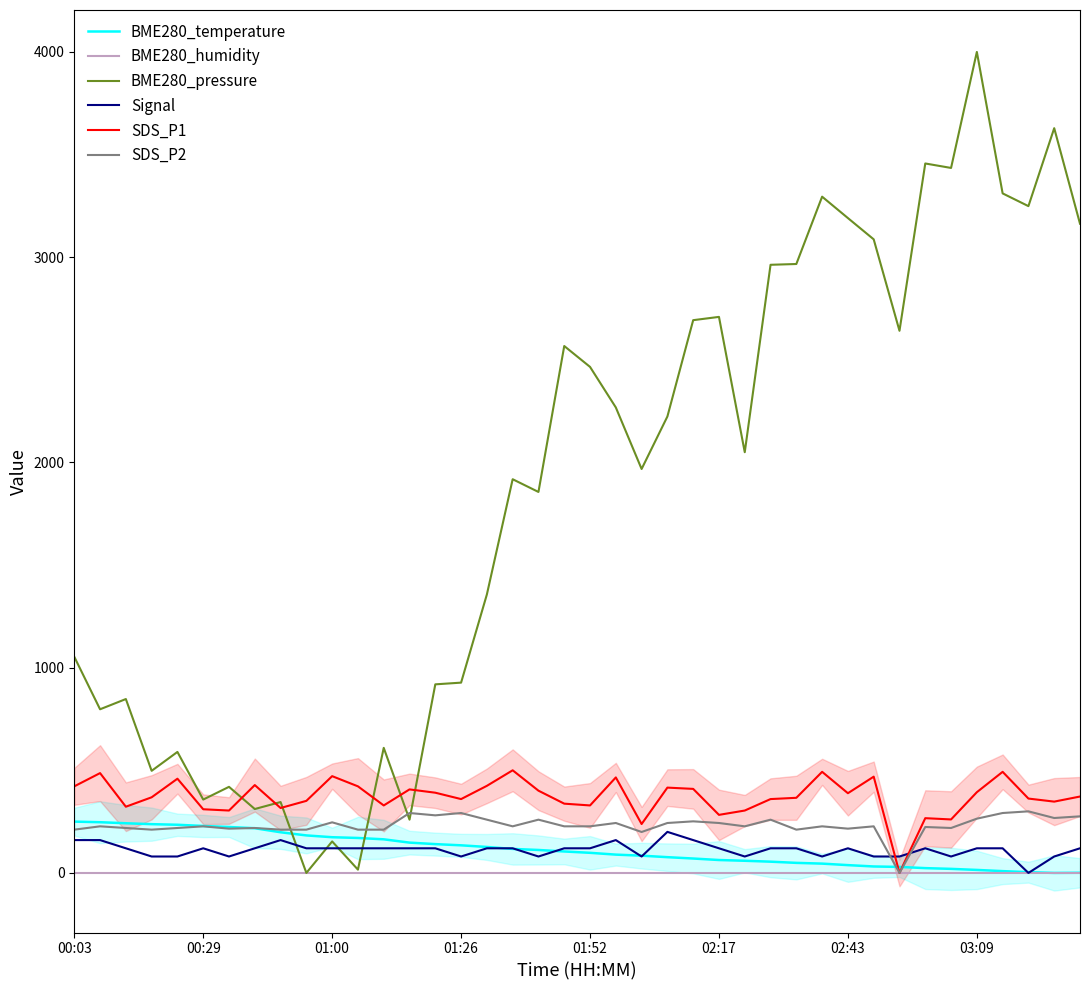

What are all the series names shown in the legend?

BME280_temperature, BME280_humidity, BME280_pressure, Signal, SDS_P1, SDS_P2